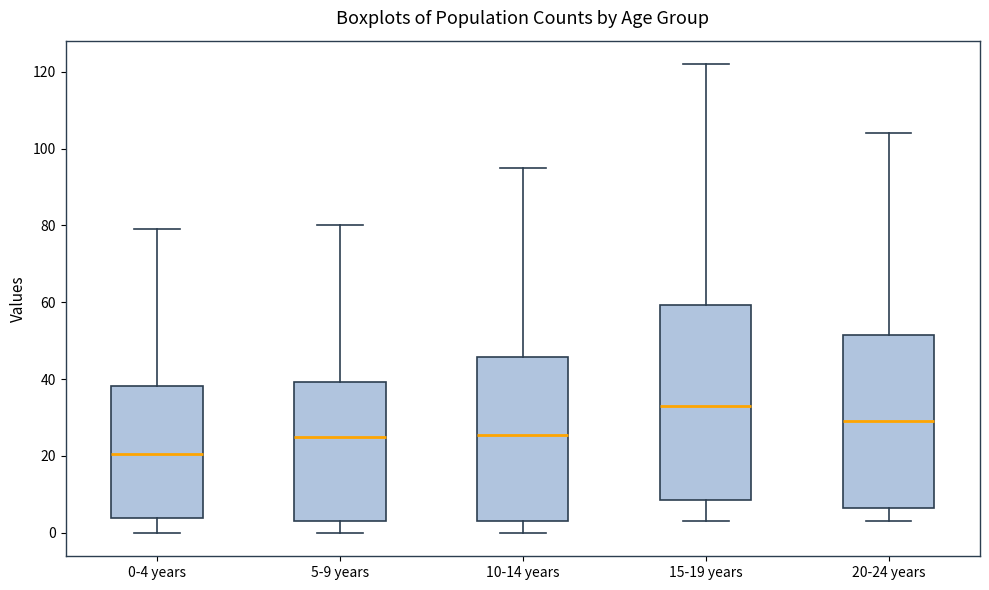

Where is the lower edge of the box for 15-19 years on the y-axis? The values are not printed on the chart, so give them approximately, as read against the axis.

8